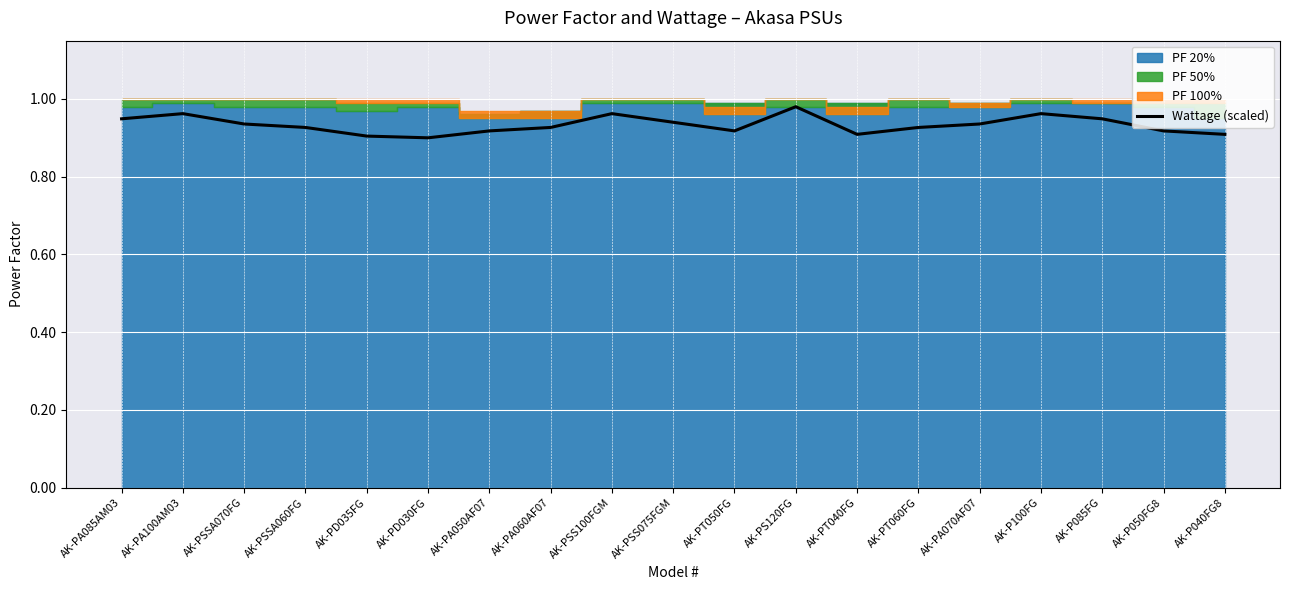

Count the number of categories in the chart.

19